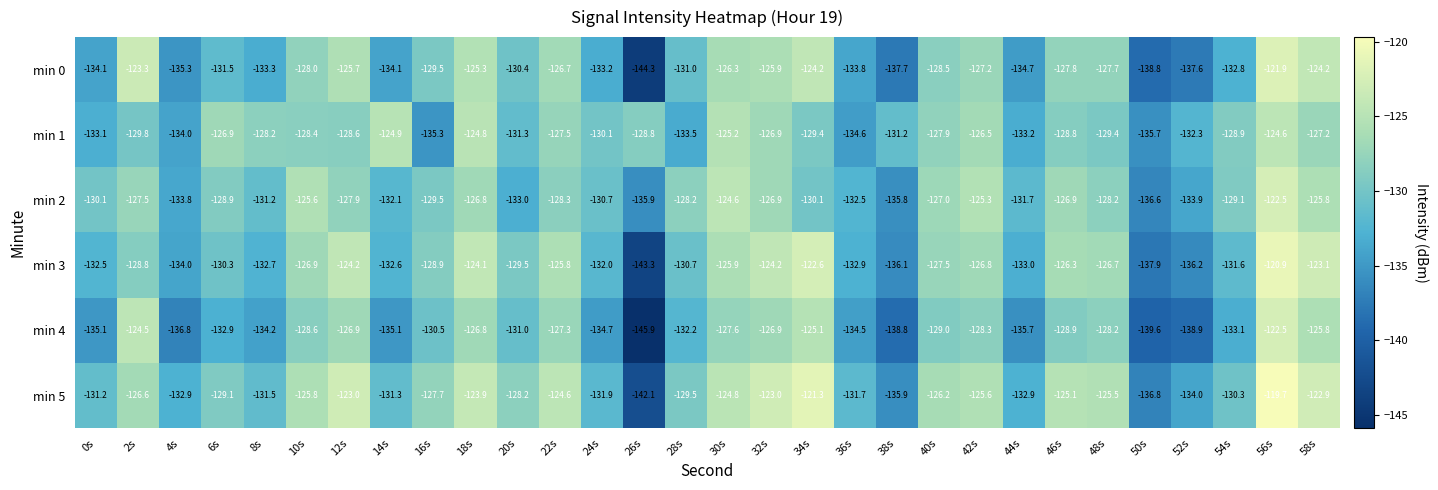

How many series are shown in this chart?

6